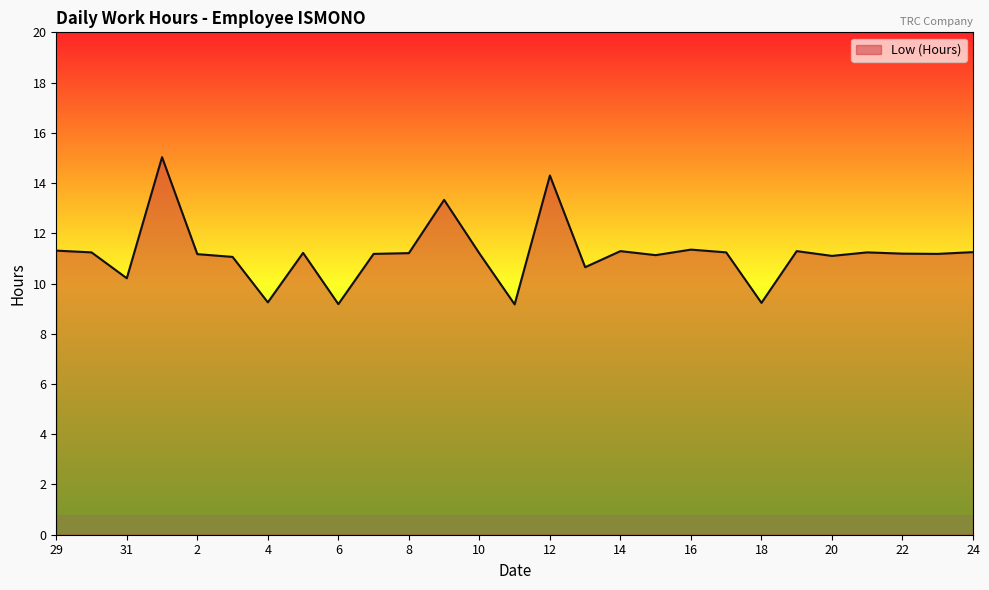

What is the smallest value displayed?

9.2